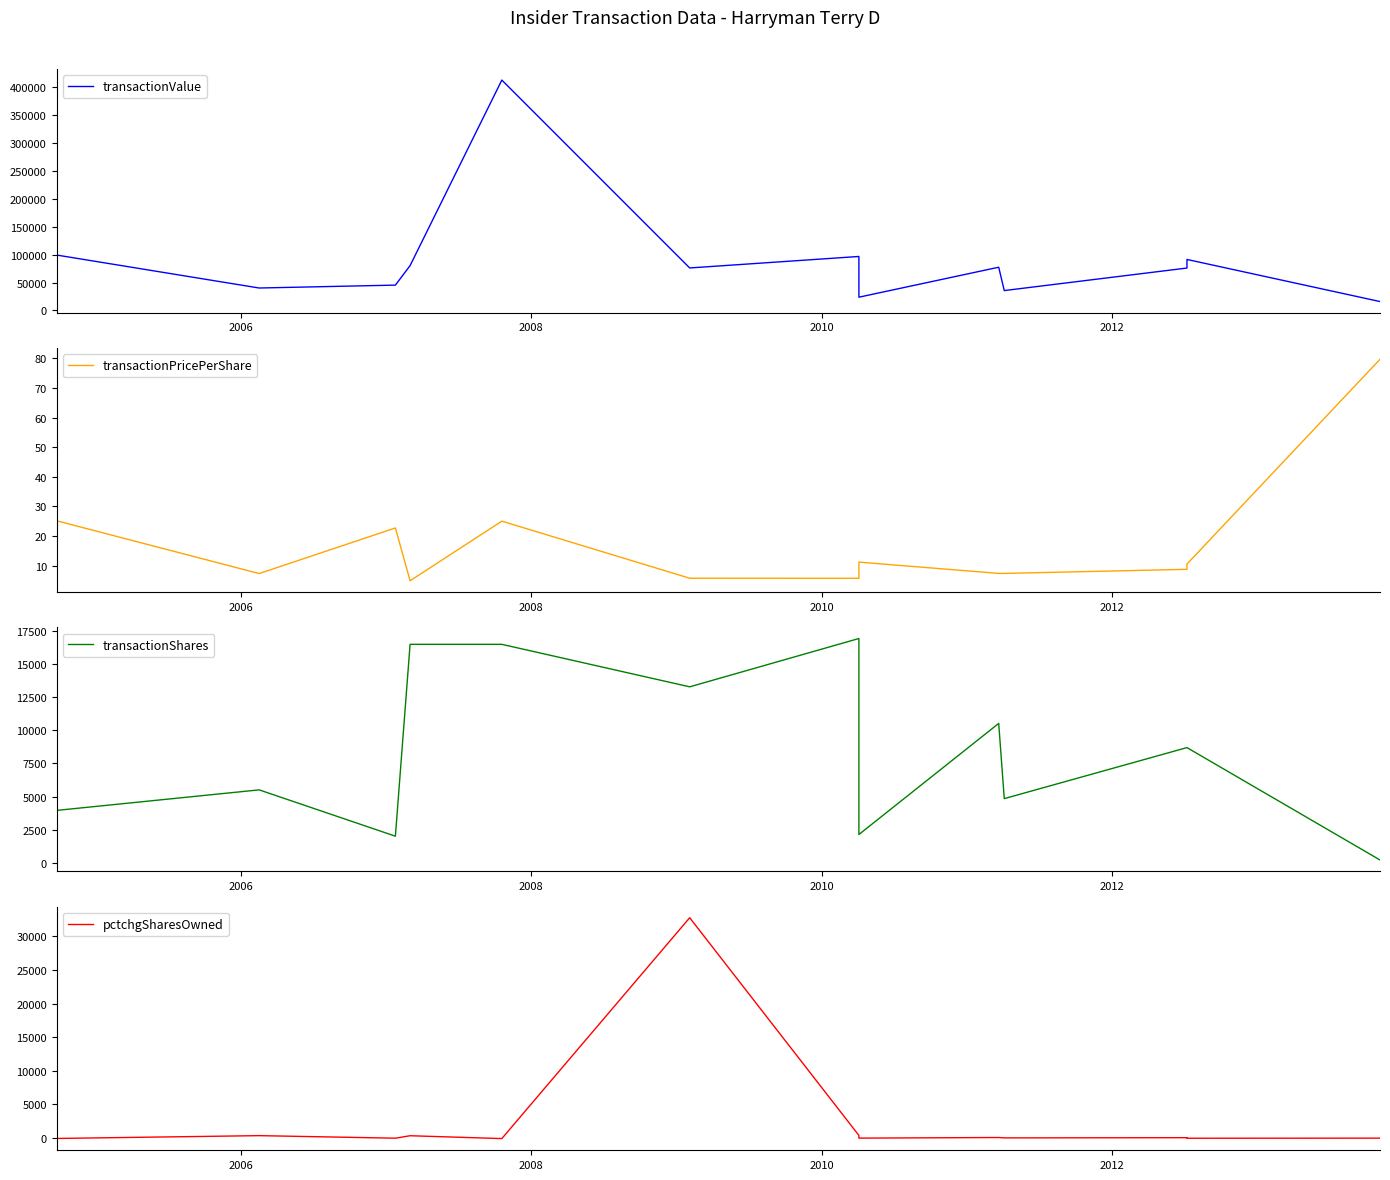

How many values in the transactionValue series are below 76186?

7